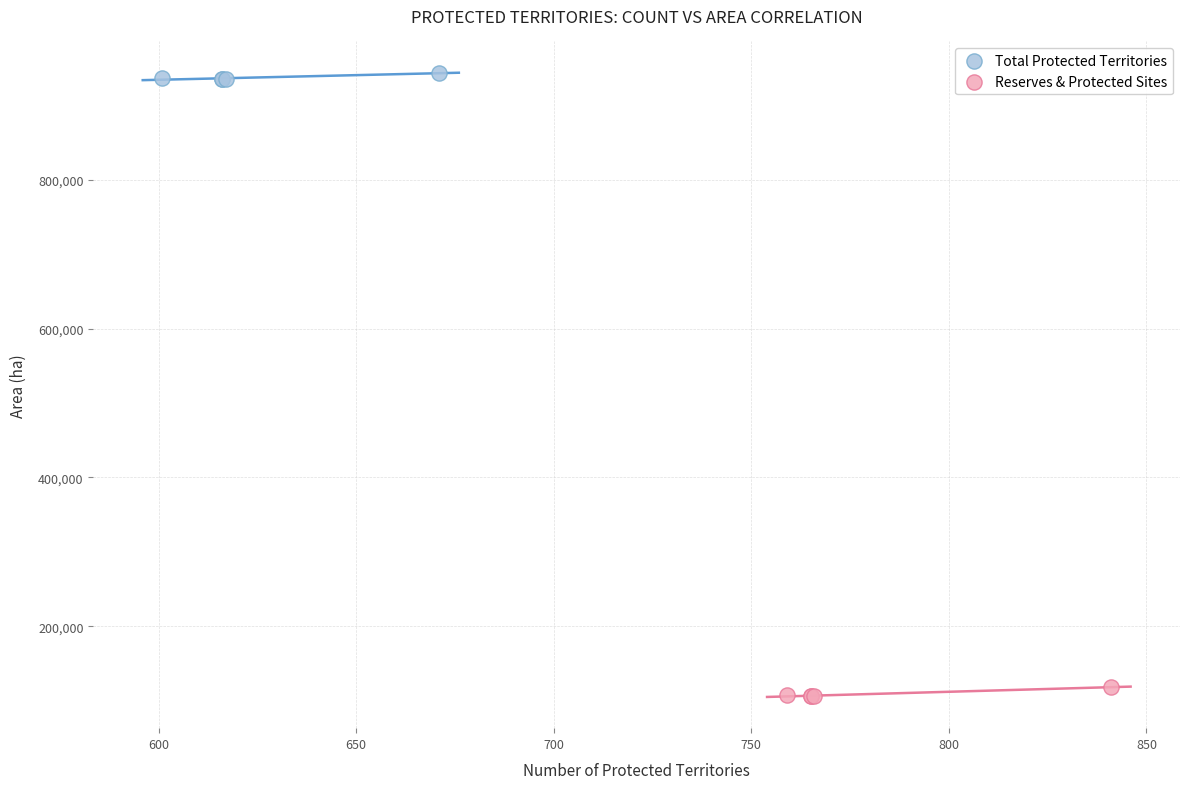

What are all the series names shown in the legend?

Total Protected Territories, Reserves & Protected Sites